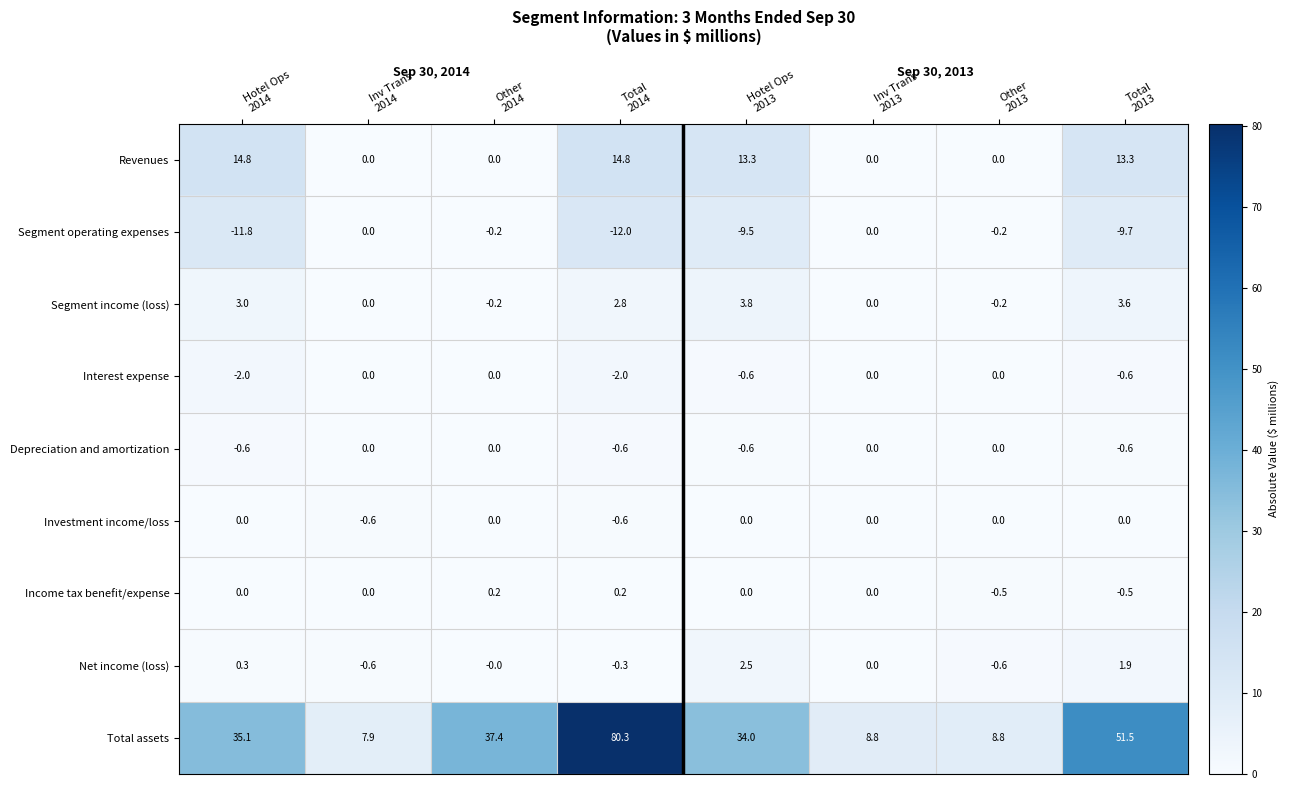

At which category does the chart reach its minimum across all series?

Total
2014